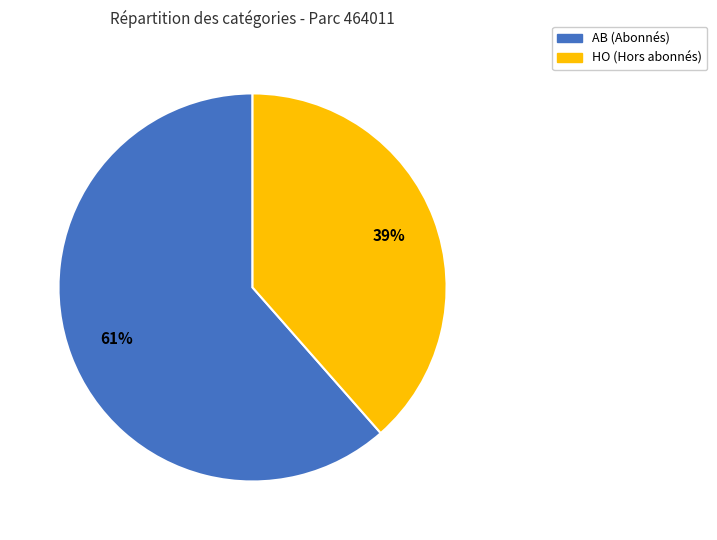

Which category has the biggest portion of the pie?

AB